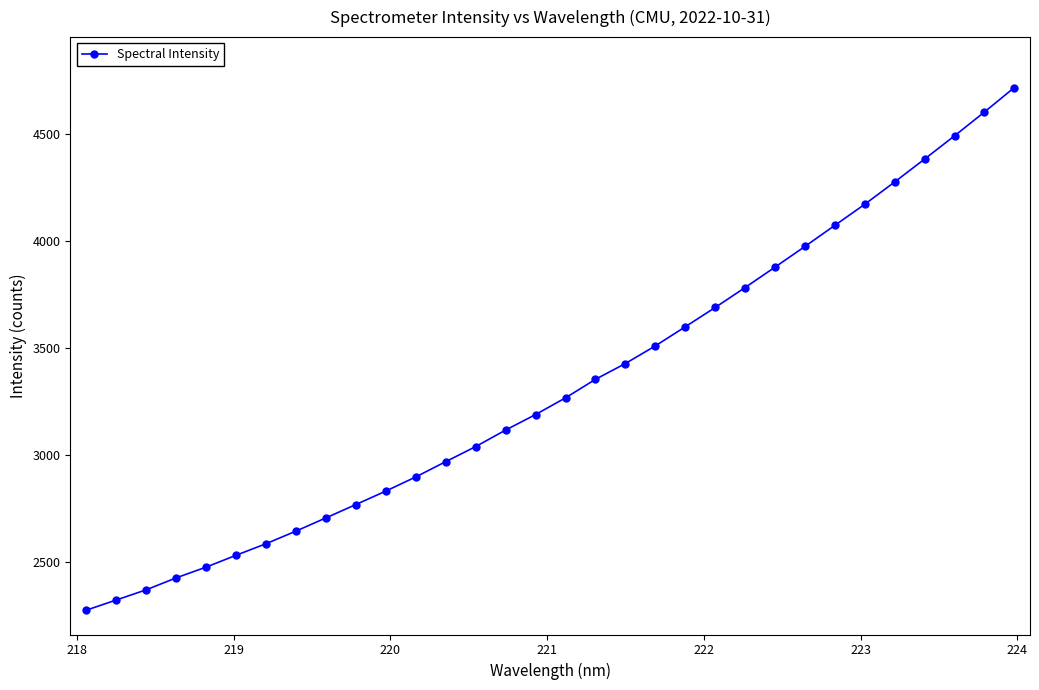

How many values are below 3266?

16